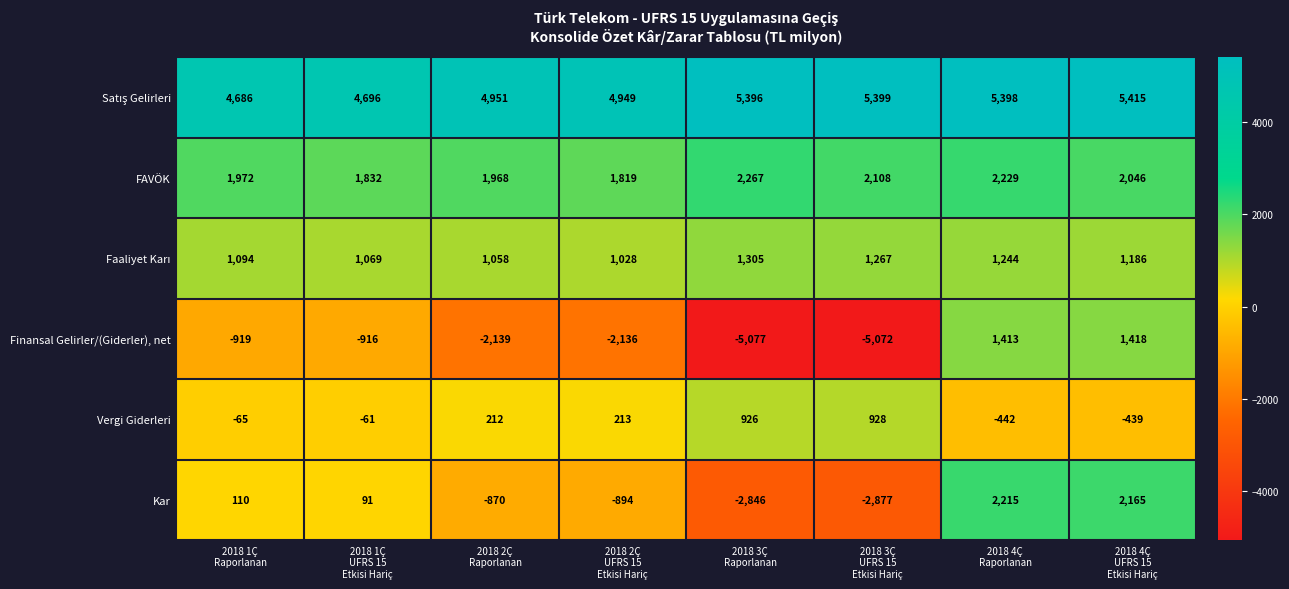

What is the smallest value displayed?

-5077